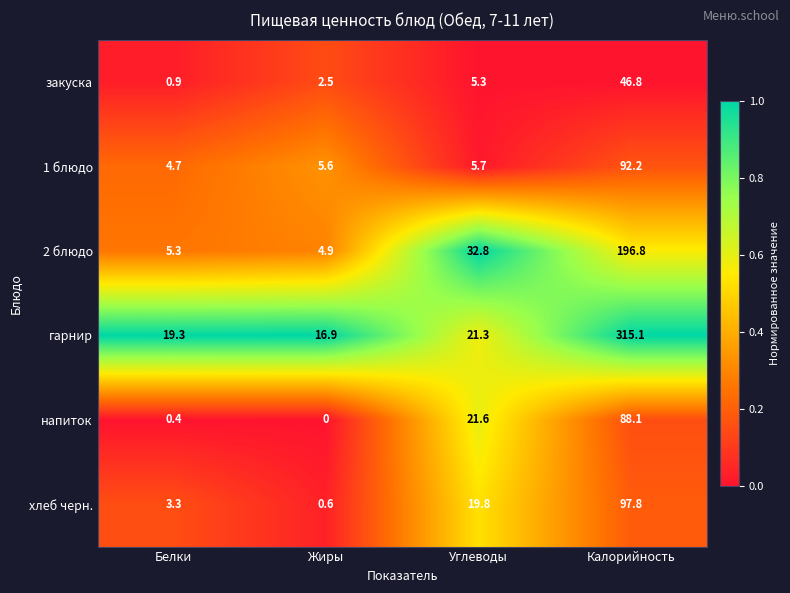

How many data points does each series have?

4